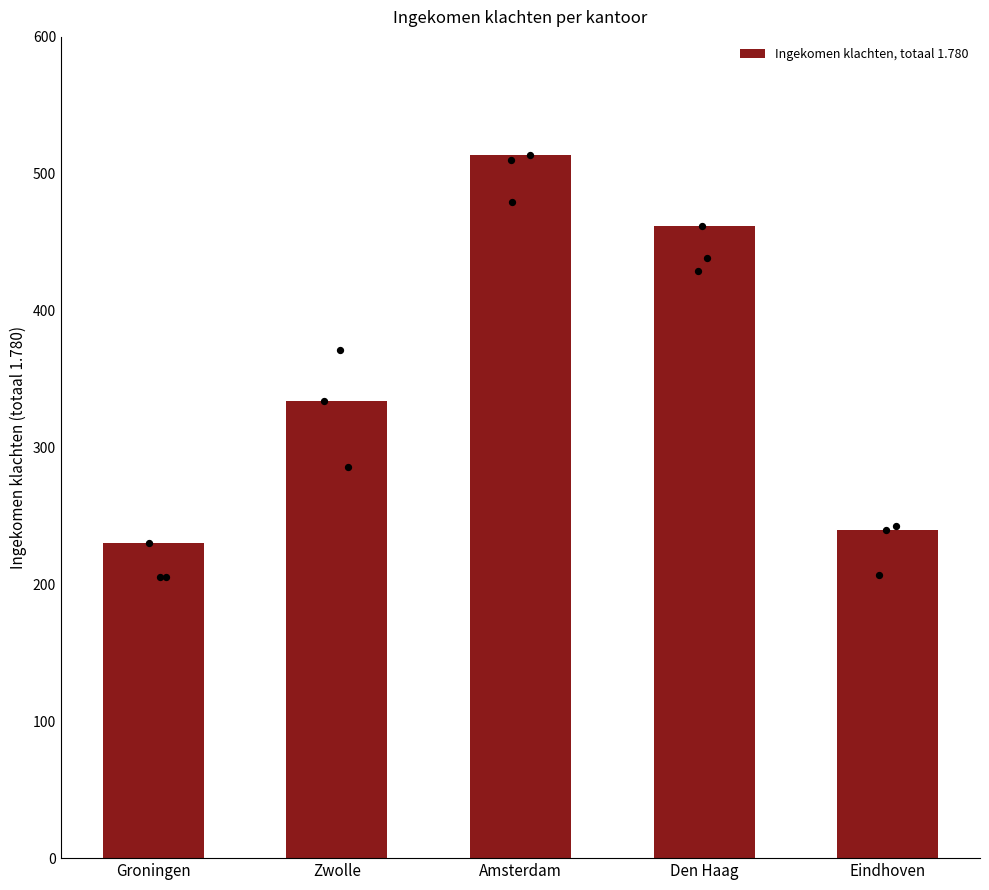

What is the change in value from Groningen to Zwolle?

+104